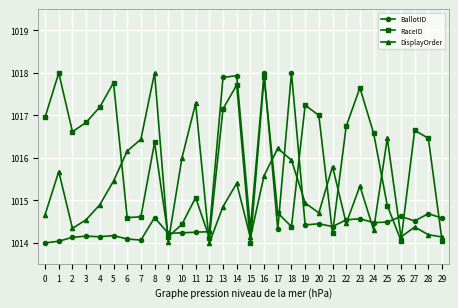

The BallotID series shows 1014.5 at 22. True or false?

True